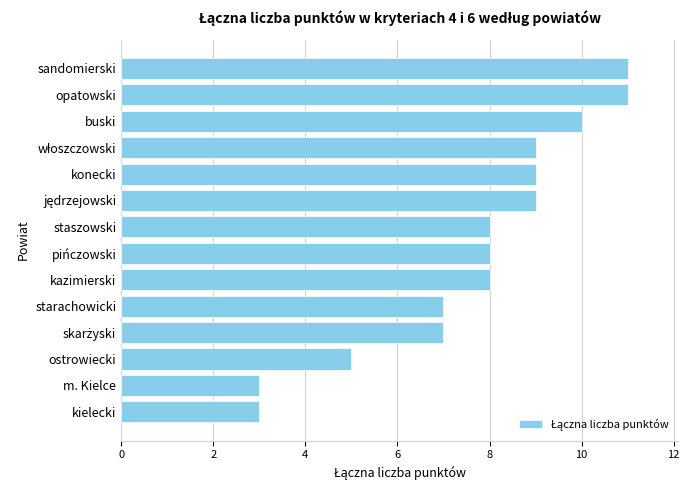

How many data points does each series have?

14